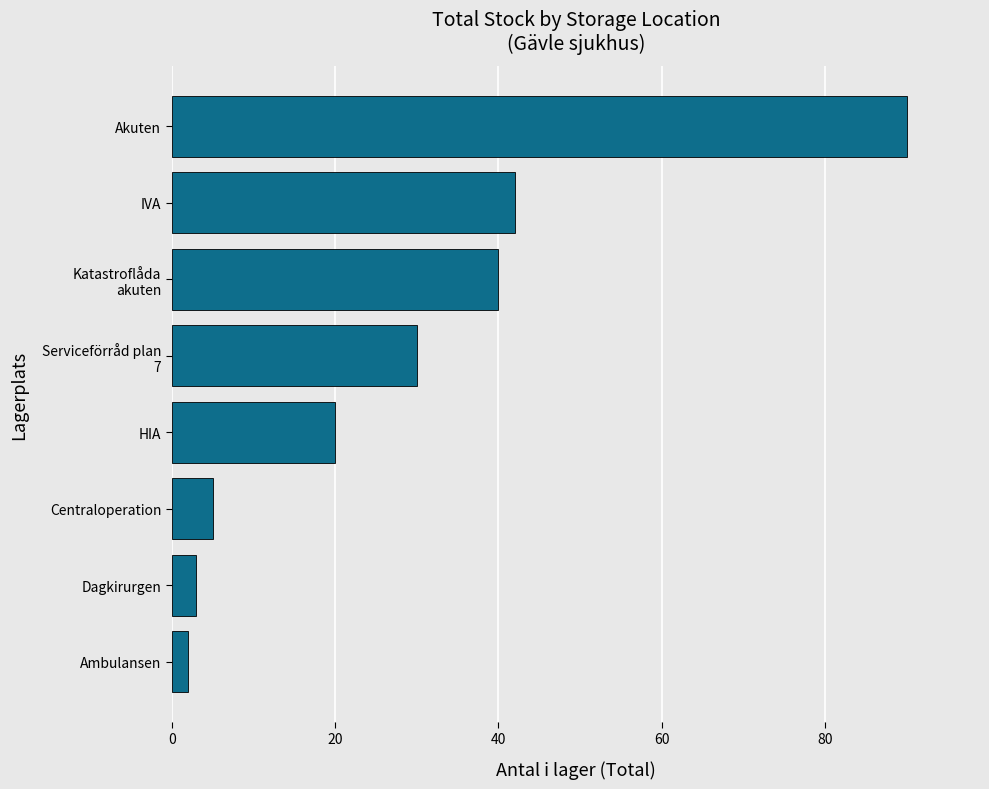

Between Akuten and HIA, which is larger?

Akuten